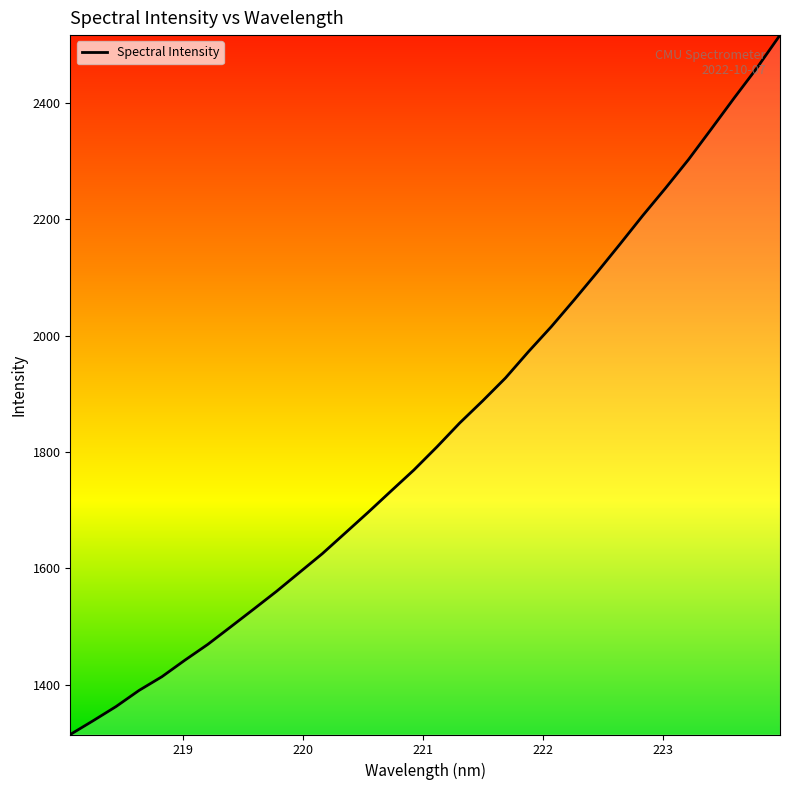

What is the greatest value displayed?

2516.4